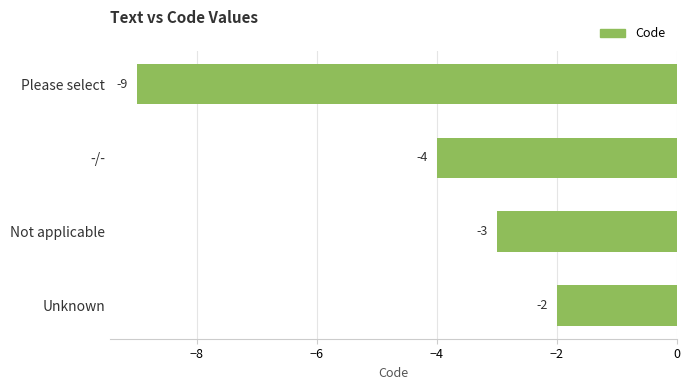

Does the chart contain any negative values?

Yes